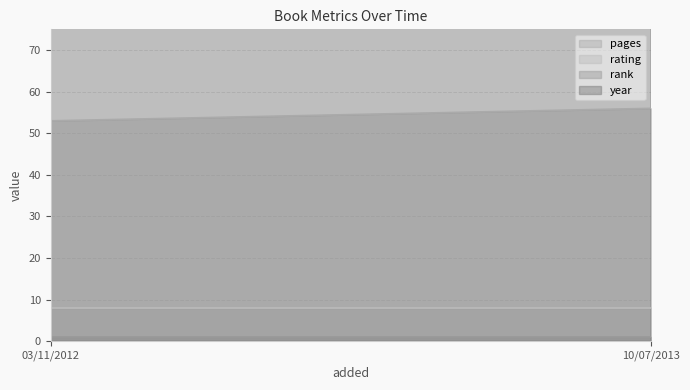

What is the value of the rank point at the 1st from the left?

1